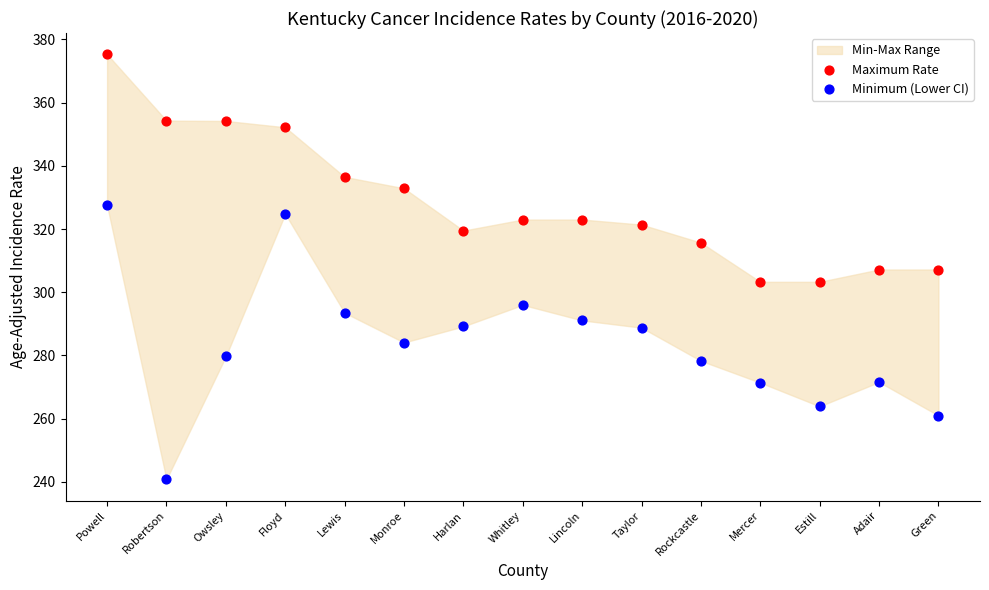

Across all data points, what is the range of Y values (max minus min)?

134.5